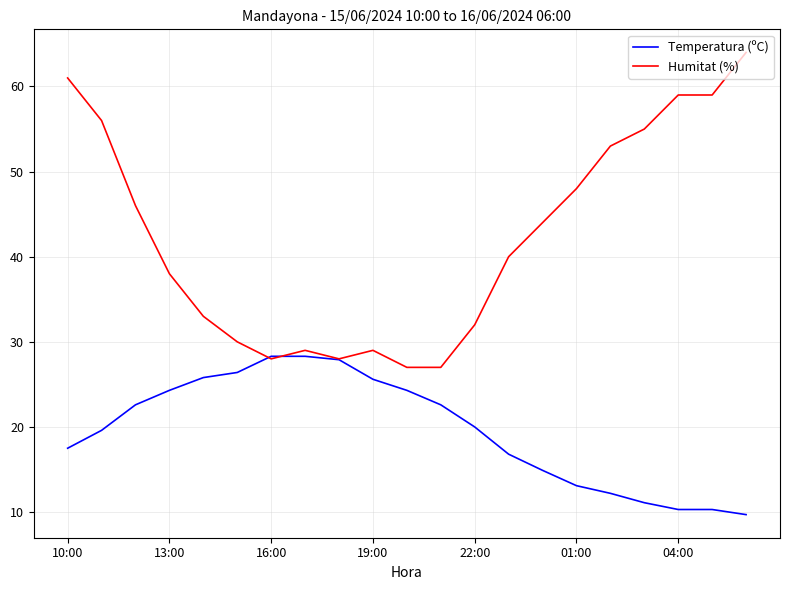

How many values in the Temperatura (ºC) series are below 20?

10